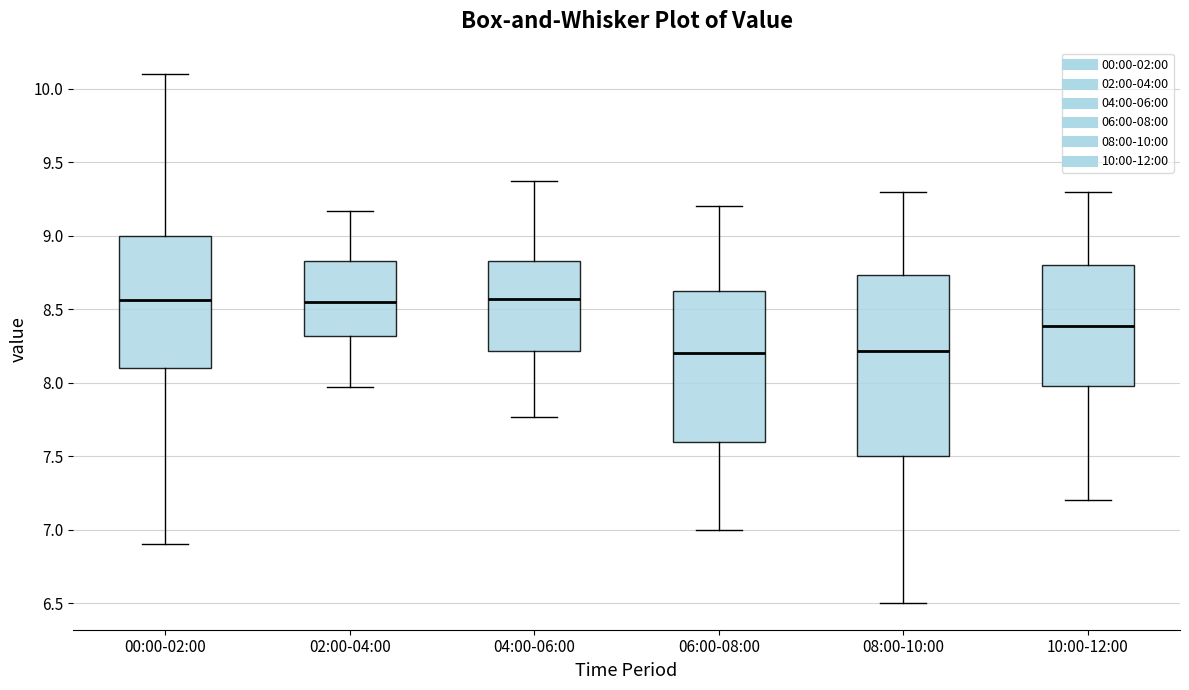

Reading left to right, transcribe this box plot: for each box, give where its median line is, the range the box spans, and where its two whiskers end, as read against the y-axis. The values are not printed on the chart, so give them approximately, as read against the axis.

00:00-02:00: median 8.55, box 8.10 to 9.00, whiskers 6.90 to 10.10
02:00-04:00: median 8.55, box 8.30 to 8.85, whiskers 7.95 to 9.15
04:00-06:00: median 8.55, box 8.20 to 8.85, whiskers 7.75 to 9.35
06:00-08:00: median 8.20, box 7.60 to 8.65, whiskers 7.00 to 9.20
08:00-10:00: median 8.20, box 7.50 to 8.75, whiskers 6.50 to 9.30
10:00-12:00: median 8.40, box 8.00 to 8.80, whiskers 7.20 to 9.30